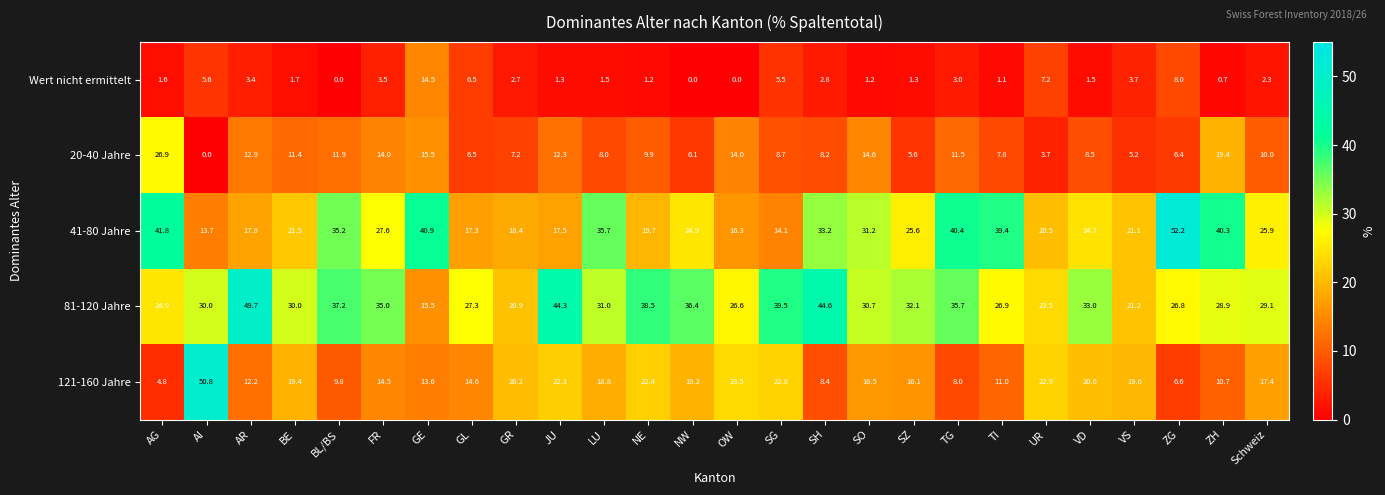

What is the difference between the maximum and minimum values in the 81-120 Jahre series?

34.2